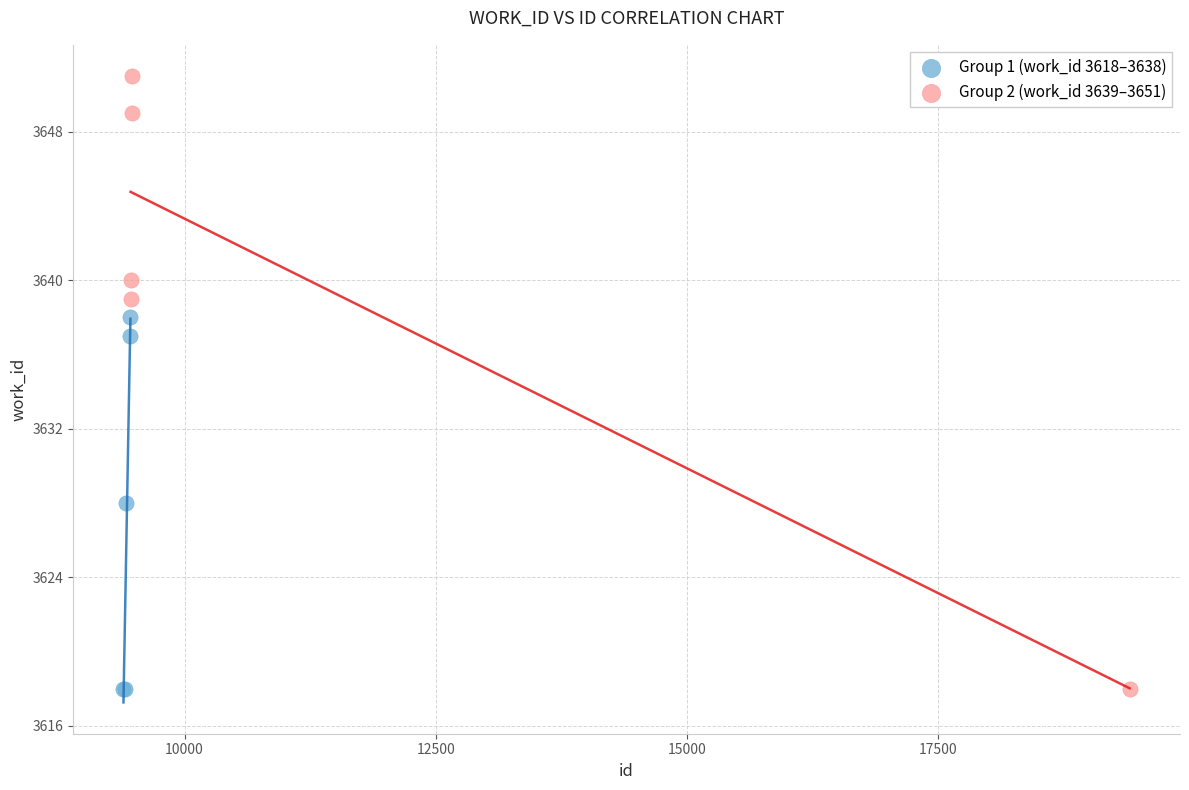

Which series has the widest spread of Y values?

Group 2 (work_id 3639–3651)